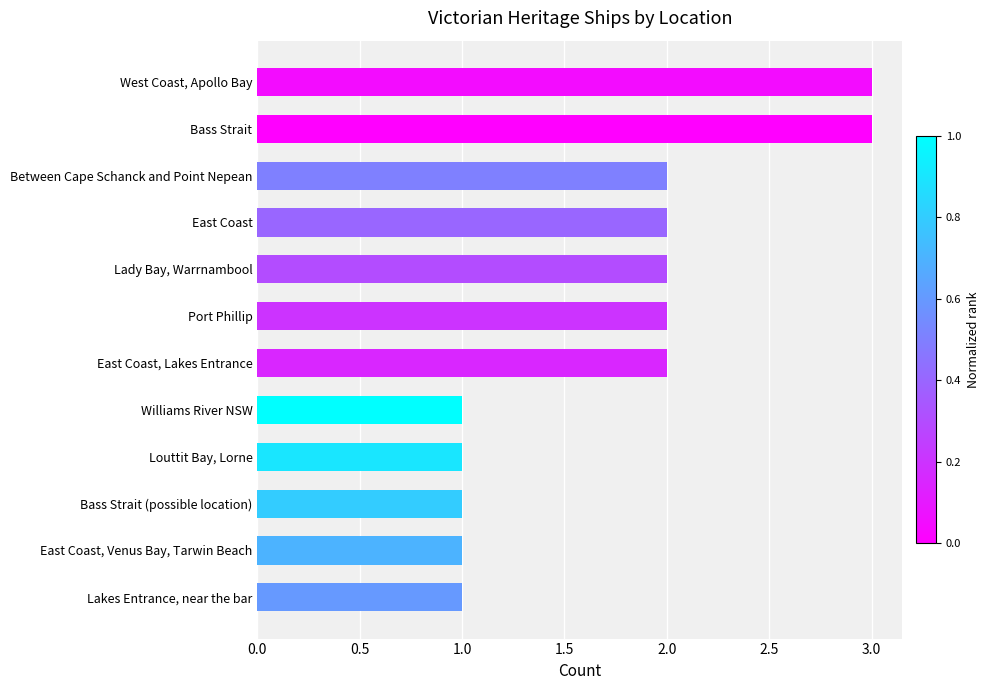

True or false: the data shows 1 at Between Cape Schanck and Point Nepean.

False